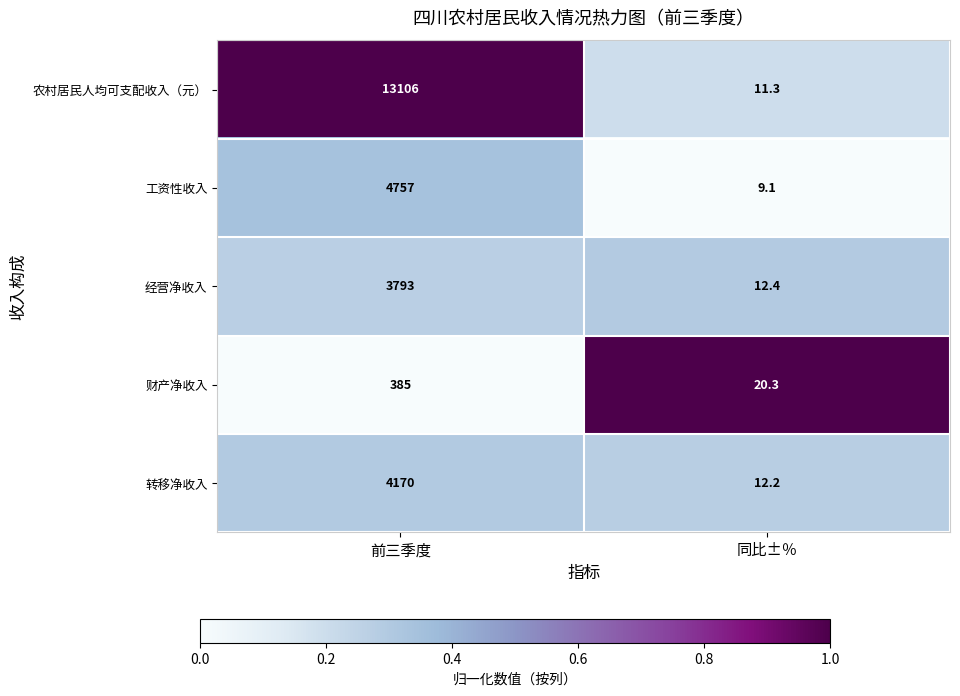

What is the total value across all series at 前三季度?

26211.0